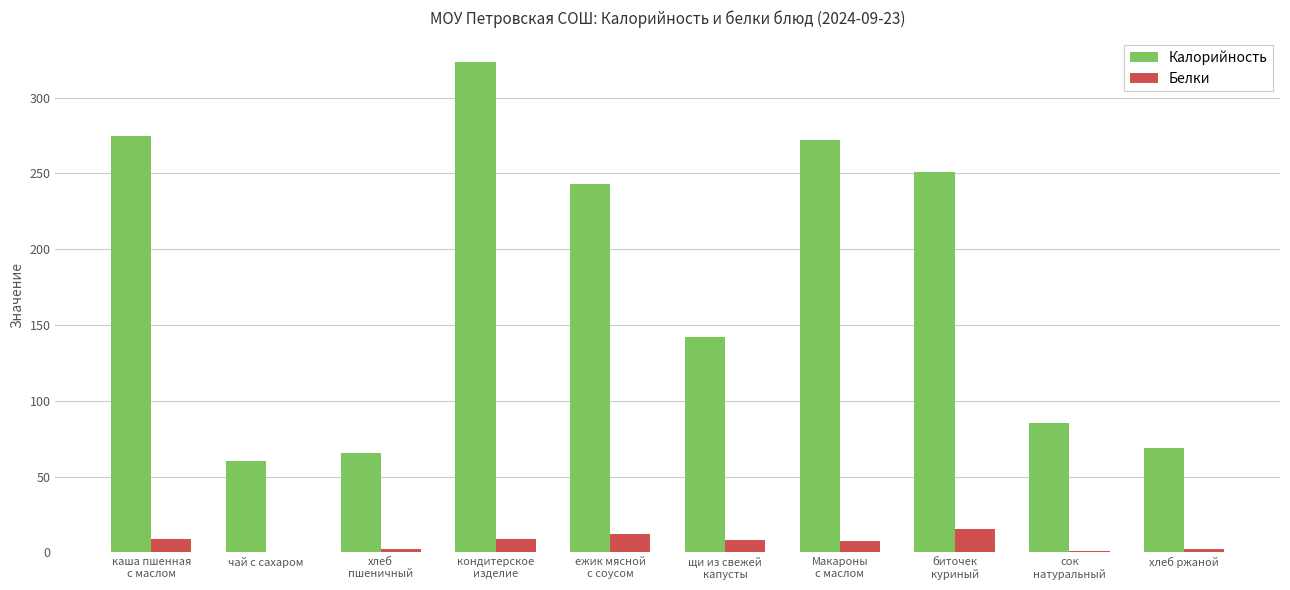

At which label does Калорийность reach its peak?

кондитерское
изделие